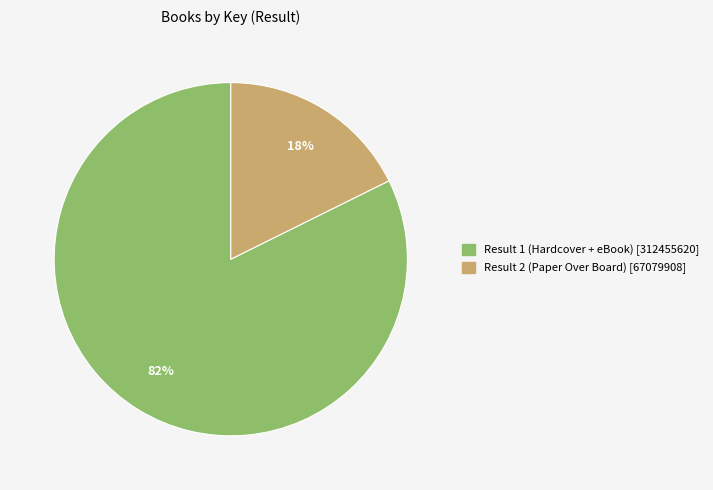

How many segments does this pie chart have?

2